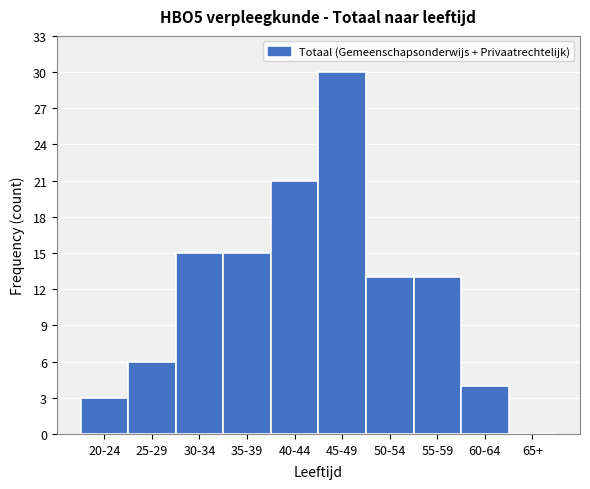

Reading left to right, extract all data points from this chart.

20-24=3	25-29=6	30-34=15	35-39=15	40-44=21	45-49=30	50-54=13	55-59=13	60-64=4	65+=0